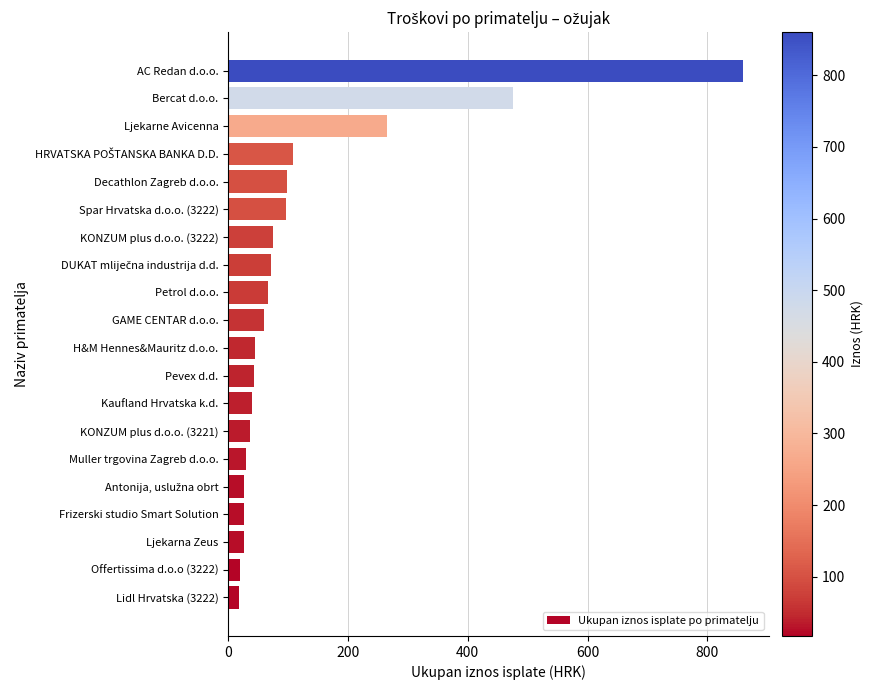

True or false: the data shows 98.0 at Decathlon Zagreb d.o.o..

True